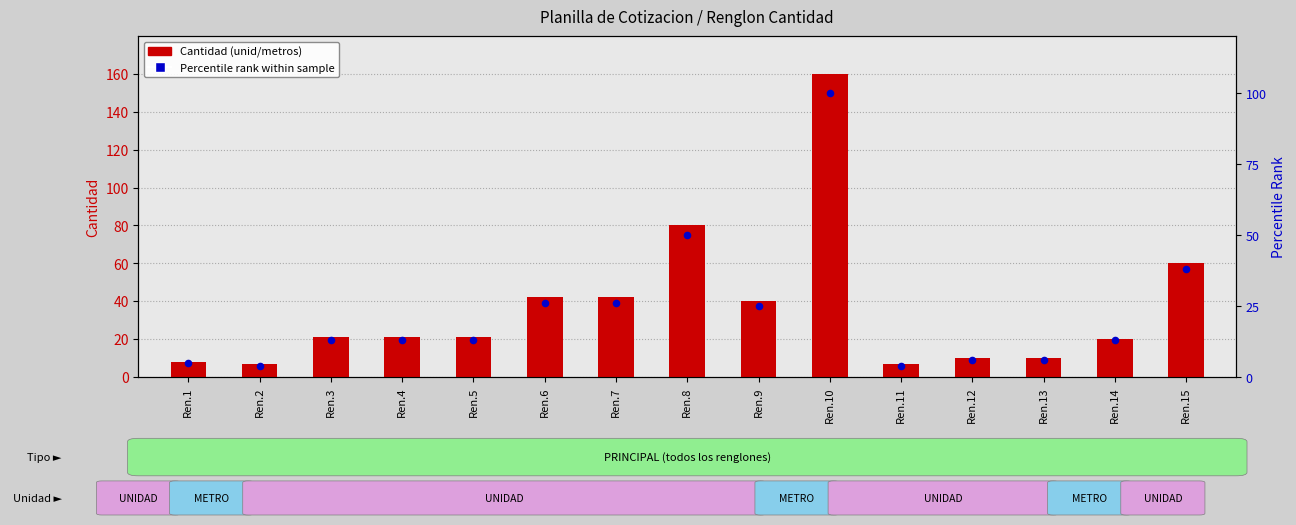

Which series reaches the minimum Y coordinate?

Percentile rank within sample